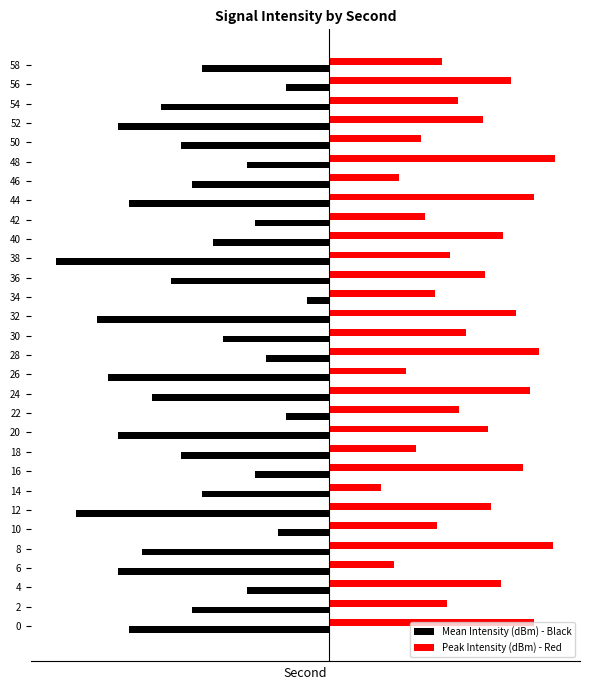

List the series in order of their overall mean, lowest first.

Mean Intensity (dBm) - Black, Peak Intensity (dBm) - Red